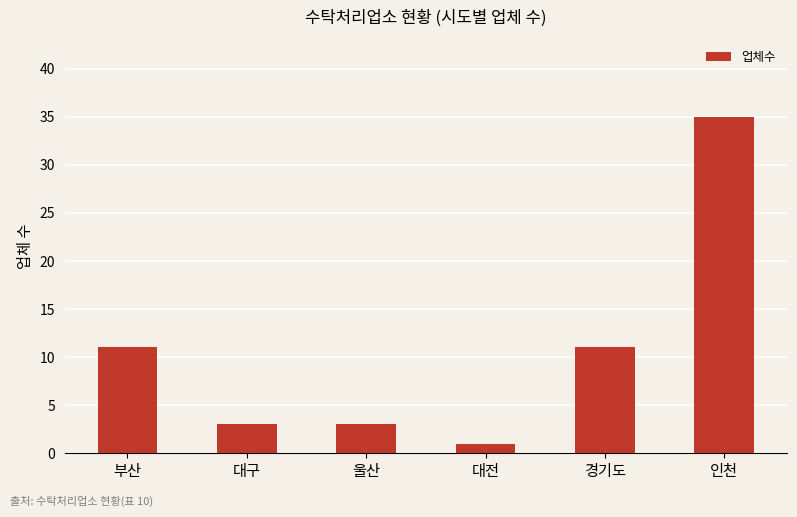

Reading left to right, list all the values displayed in this chart.

부산=11	대구=3	울산=3	대전=1	경기도=11	인천=35